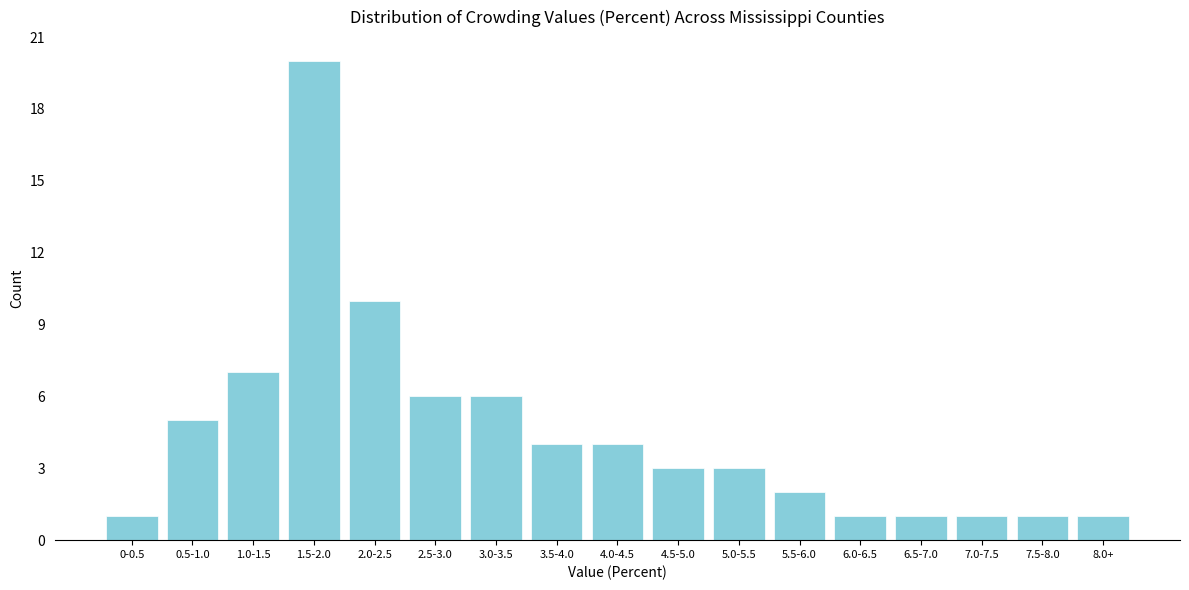

Reading right to left, what are all the values shown in this chart?

1	1	1	1	1	2	3	3	4	4	6	6	10	20	7	5	1